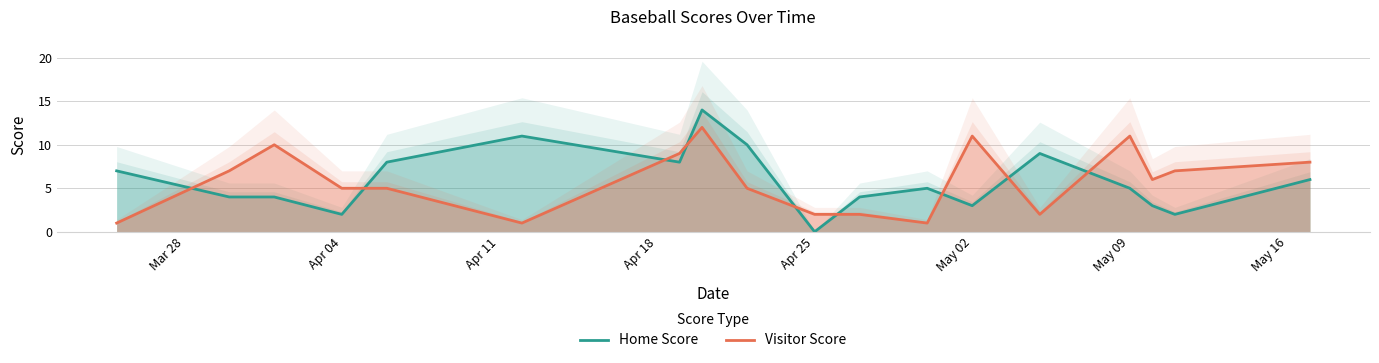

What is the approximate value of Visitor Score at May 09?

11